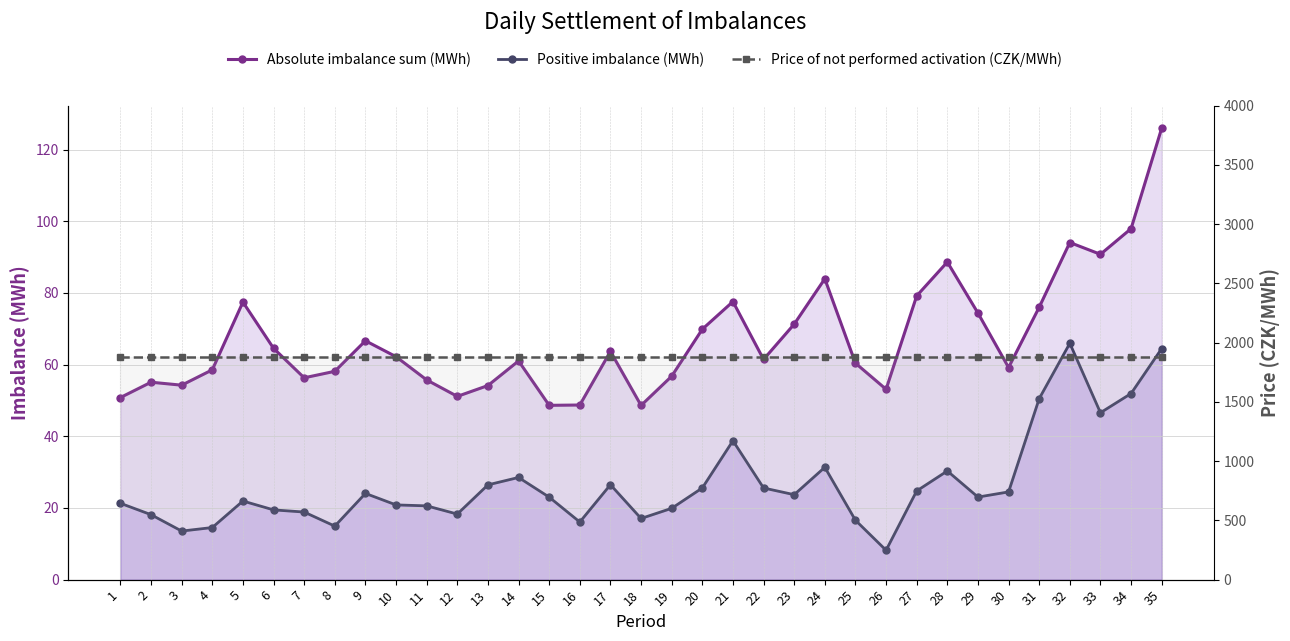

What is the highest value of the Absolute imbalance sum (MWh) series?

126.0